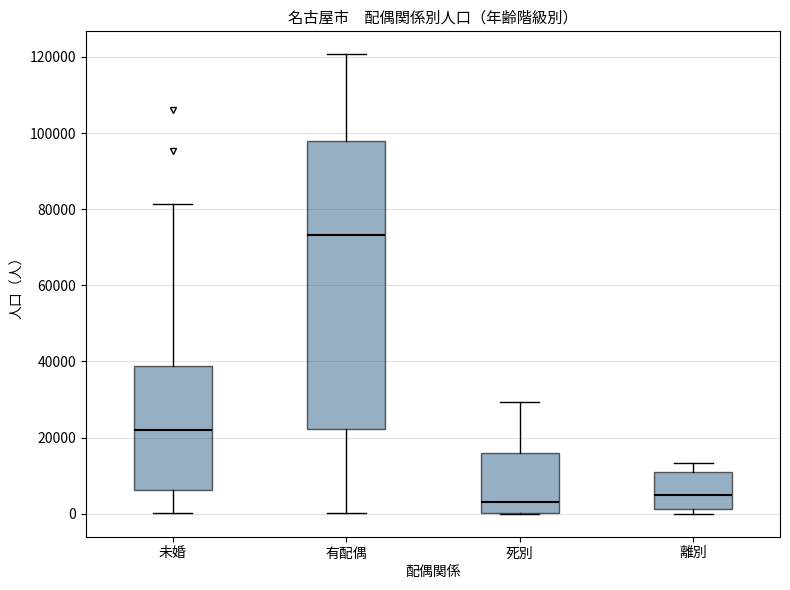

Where does the lower whisker of the box for 有配偶 end on the y-axis? The values are not printed on the chart, so give them approximately, as read against the axis.

0